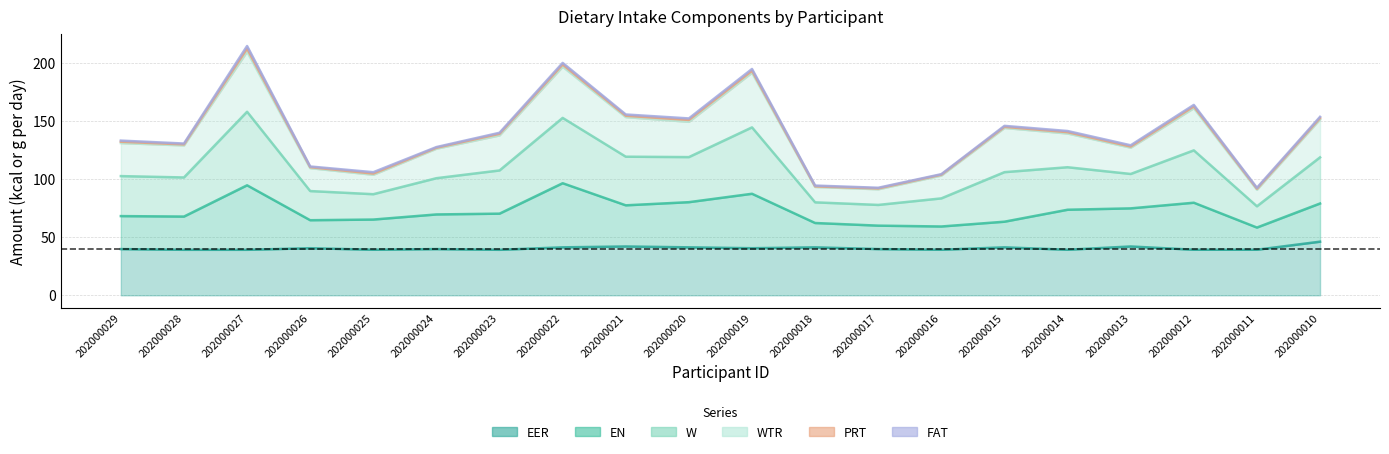

How many data points does each series have?

20